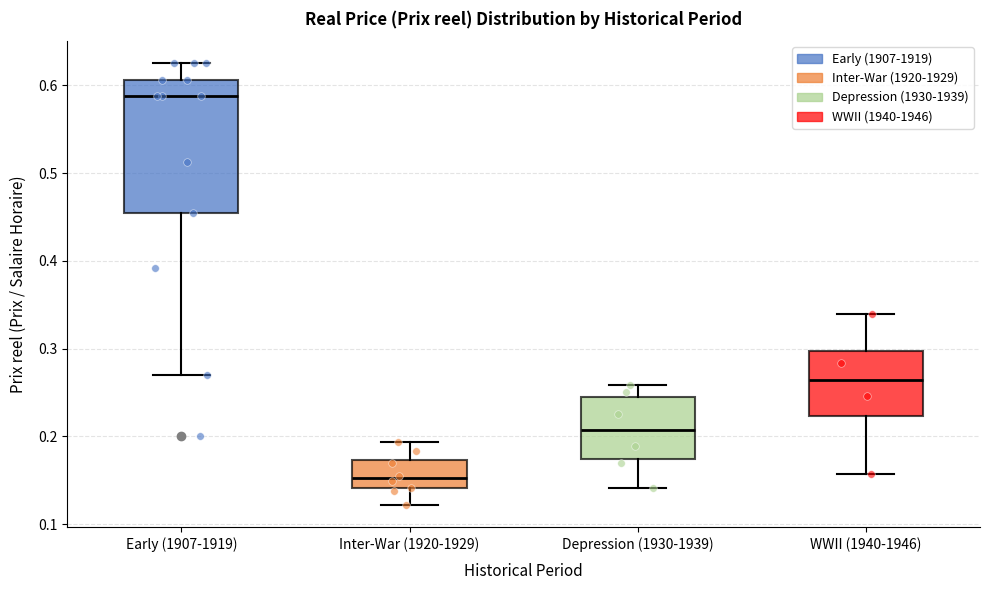

Reading left to right, read every box against the y-axis: the position of its median line, the range the box covers, and the ends of its whiskers. The values are not printed on the chart, so give them approximately, as read against the axis.

Early (1907-1919): median 0.59, box 0.45 to 0.61, whiskers 0.27 to 0.63
Inter-War (1920-1929): median 0.15, box 0.14 to 0.17, whiskers 0.12 to 0.19
Depression (1930-1939): median 0.21, box 0.17 to 0.24, whiskers 0.14 to 0.26
WWII (1940-1946): median 0.26, box 0.22 to 0.30, whiskers 0.16 to 0.34